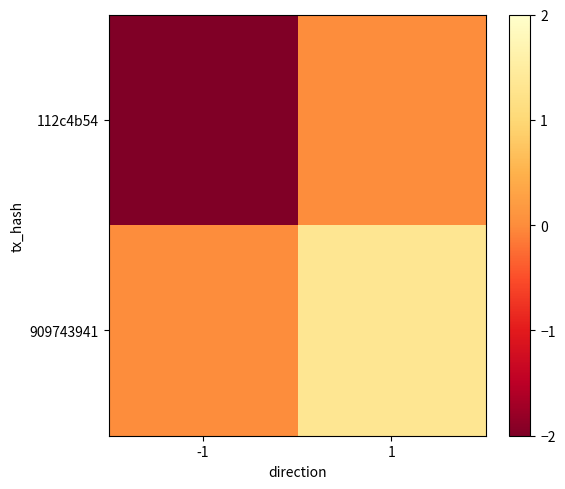

At which category does the chart reach its peak across all series?

1